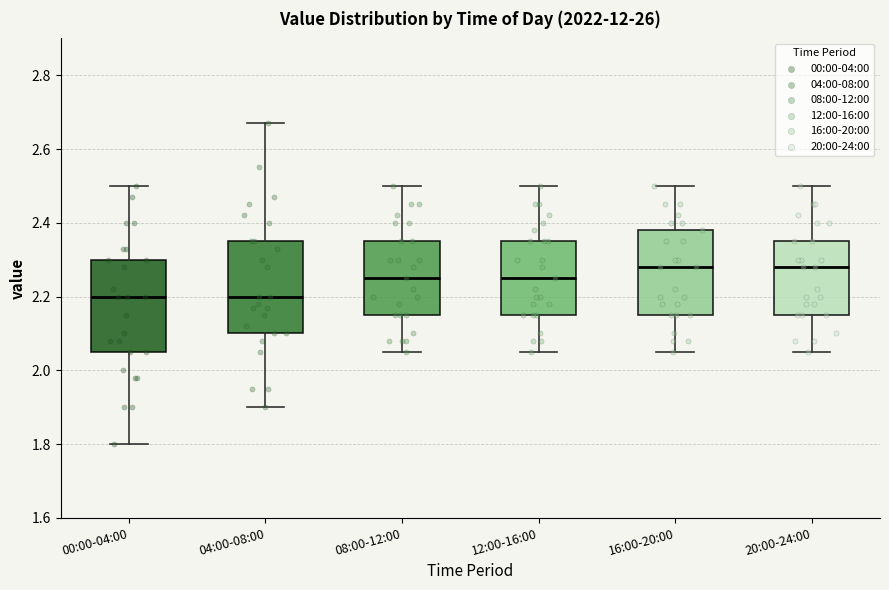

Reading left to right, read every box against the y-axis: the position of its median line, the range the box covers, and the ends of its whiskers. The values are not printed on the chart, so give them approximately, as read against the axis.

00:00-04:00: median 2.20, box 2.06 to 2.30, whiskers 1.80 to 2.50
04:00-08:00: median 2.20, box 2.10 to 2.36, whiskers 1.90 to 2.68
08:00-12:00: median 2.26, box 2.16 to 2.36, whiskers 2.06 to 2.50
12:00-16:00: median 2.26, box 2.16 to 2.36, whiskers 2.06 to 2.50
16:00-20:00: median 2.28, box 2.16 to 2.38, whiskers 2.06 to 2.50
20:00-24:00: median 2.28, box 2.16 to 2.36, whiskers 2.06 to 2.50